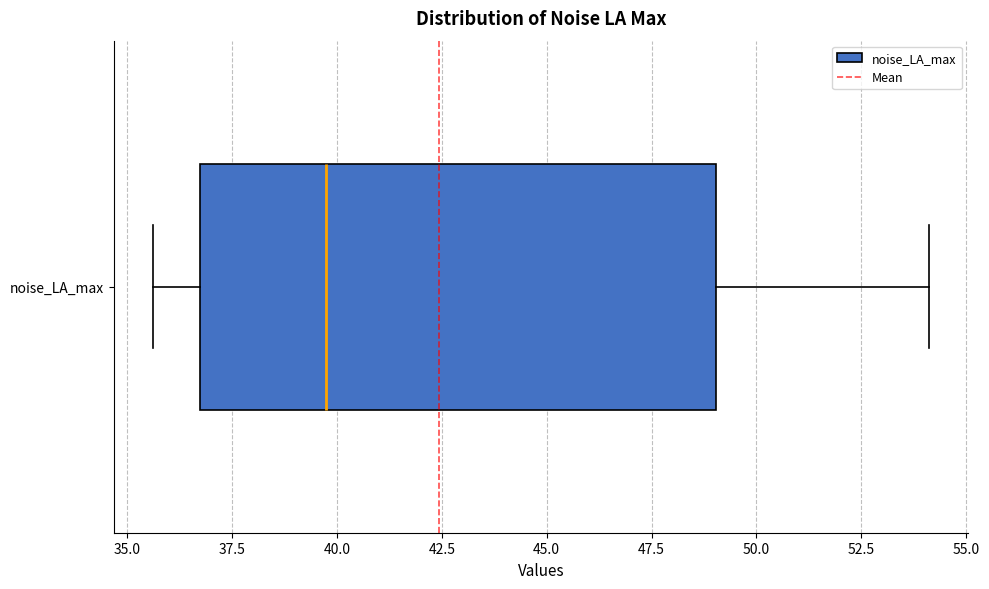

Transcribe this box plot: give where the median line is, the range the box spans, and where the two whiskers end, as read against the x-axis. The values are not printed on the chart, so give them approximately, as read against the axis.

median 39.5, box 36.5 to 49.0, whiskers 35.5 to 54.0